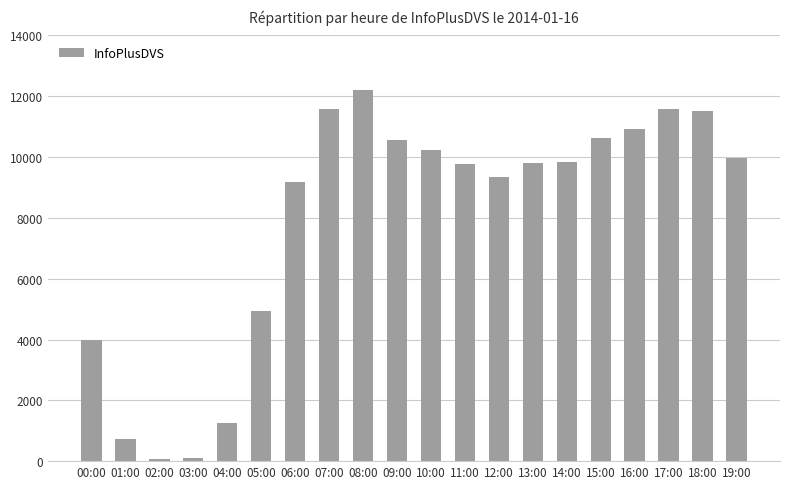

At which category does the chart reach its peak across all series?

08:00